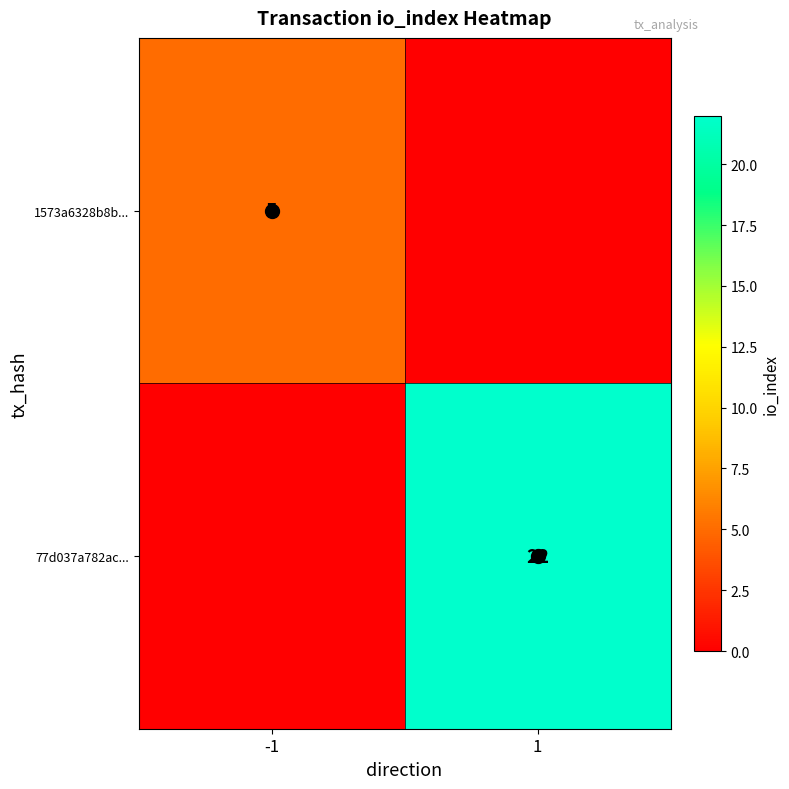

At how many categories does at least one series exceed 4?

2